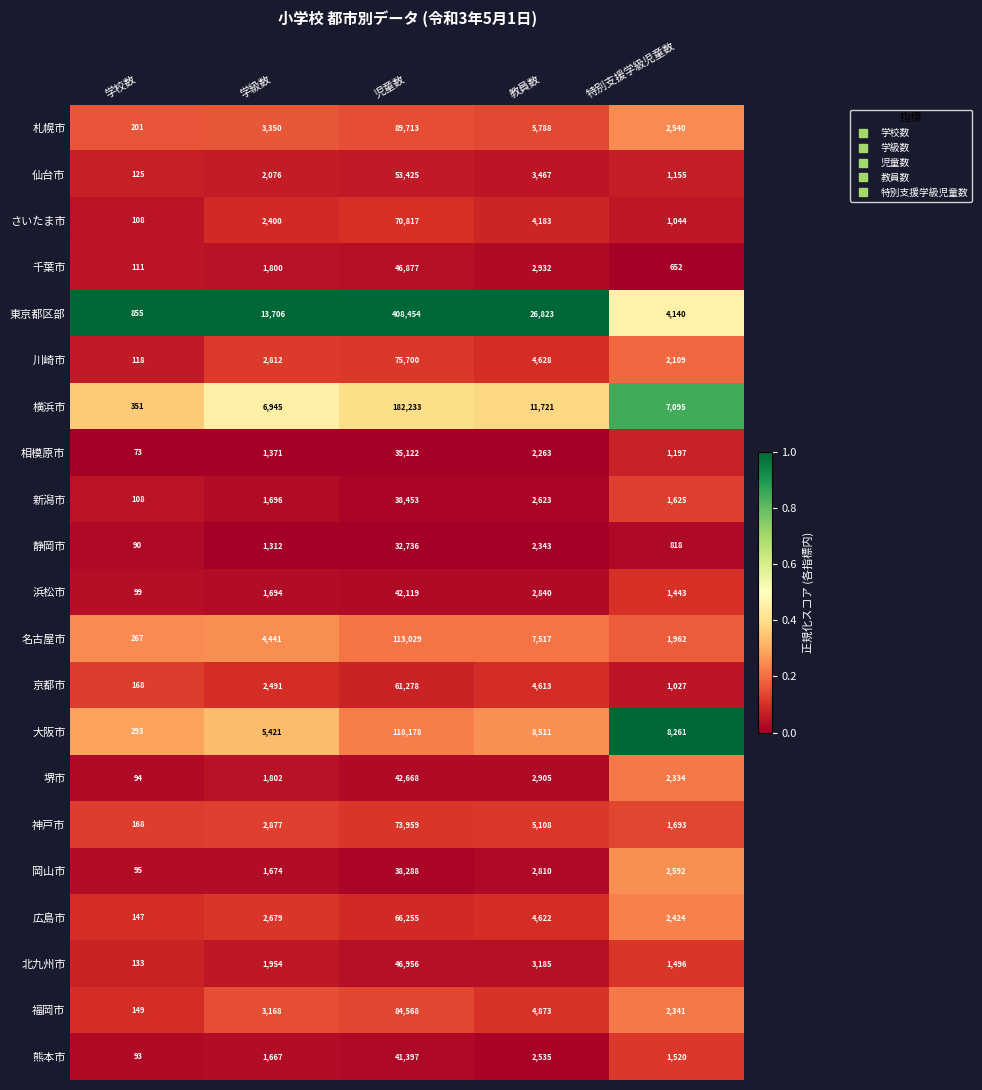

What is the lowest value of the 堺市 series?

94